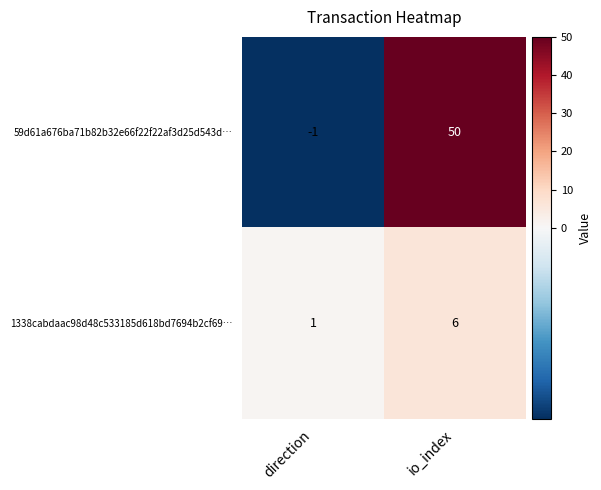

Count the number of data series in this chart.

2